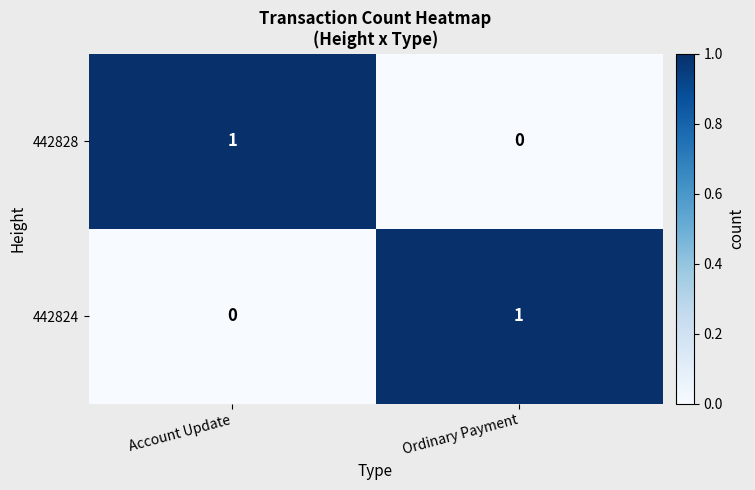

Reading right to left, extract all data points from this chart.

442828: Ordinary Payment=0	Account Update=1
442824: Ordinary Payment=1	Account Update=0